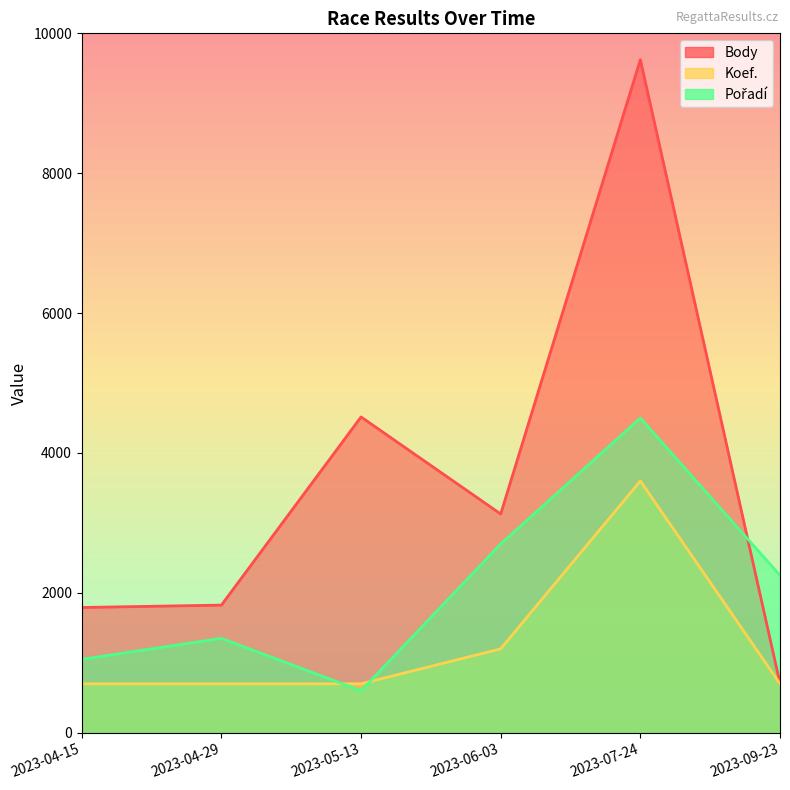

Which label corresponds to the largest value in the chart?

2023-07-24